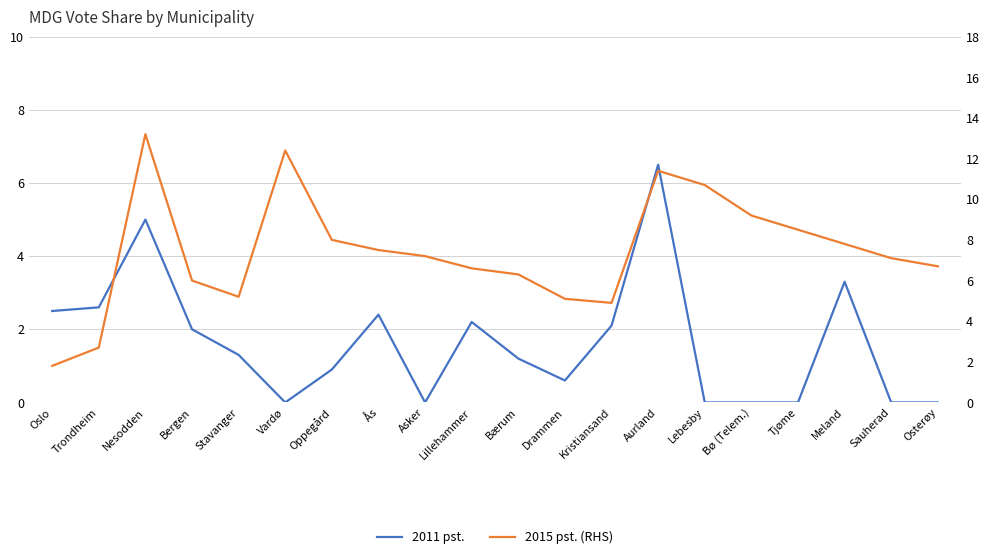

What are all the series names shown in the legend?

2011 pst., 2015 pst. (RHS)